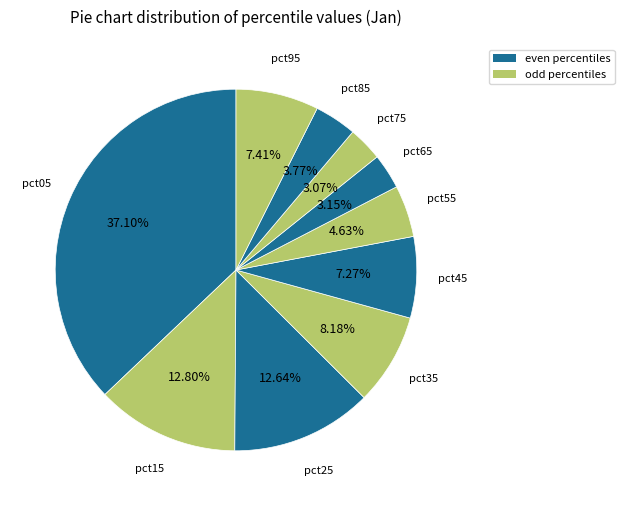

To the nearest percent, what is the combined percentage of pct05 and pct65?

40%